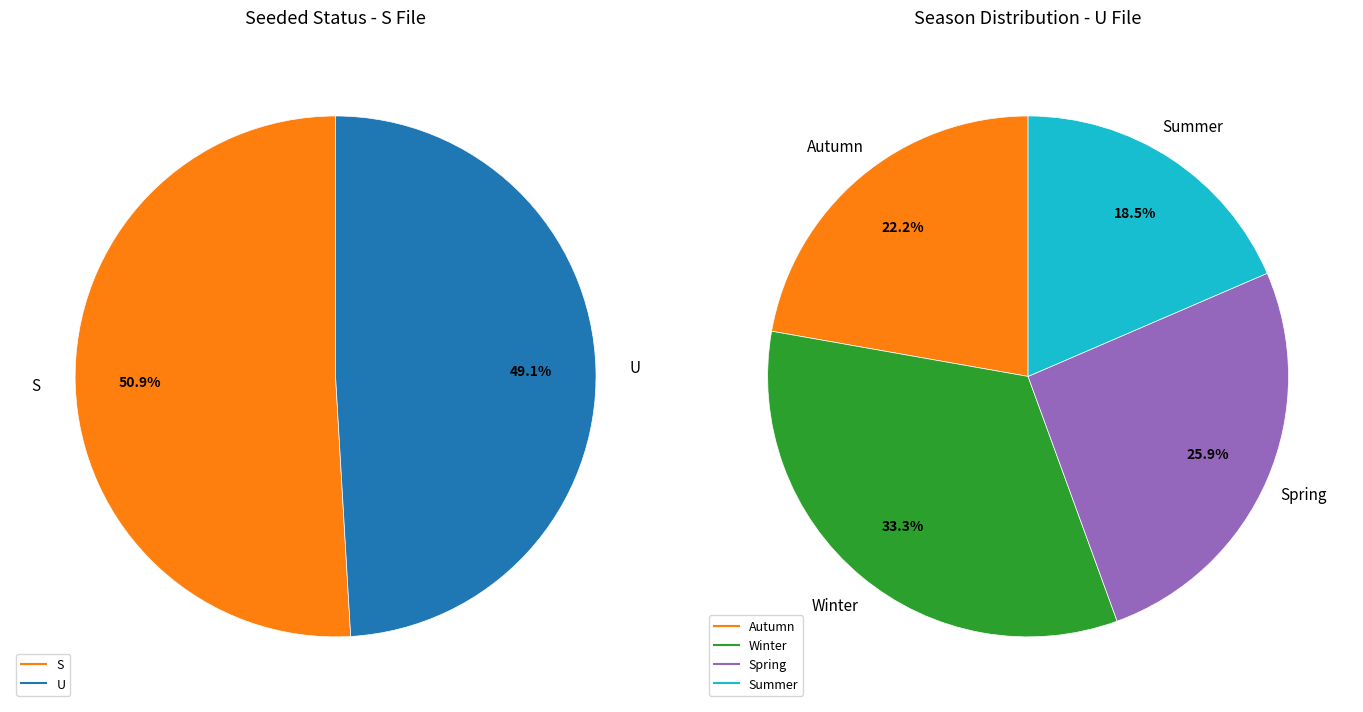

To the nearest percent, what is the difference between the U and S slice percentages?

2%